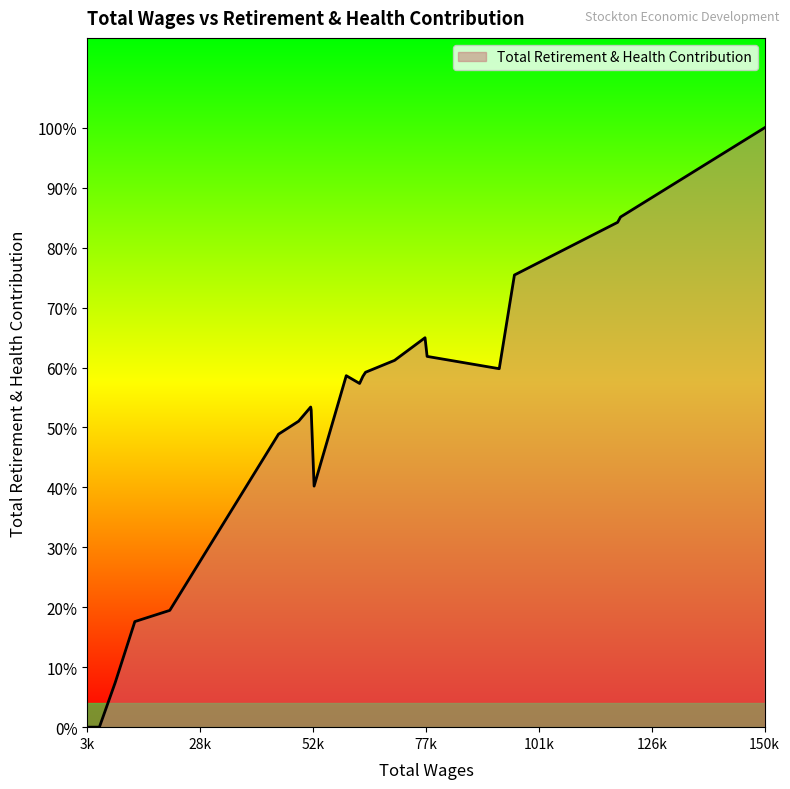

Is this an area chart (filled region under the line)?

Yes